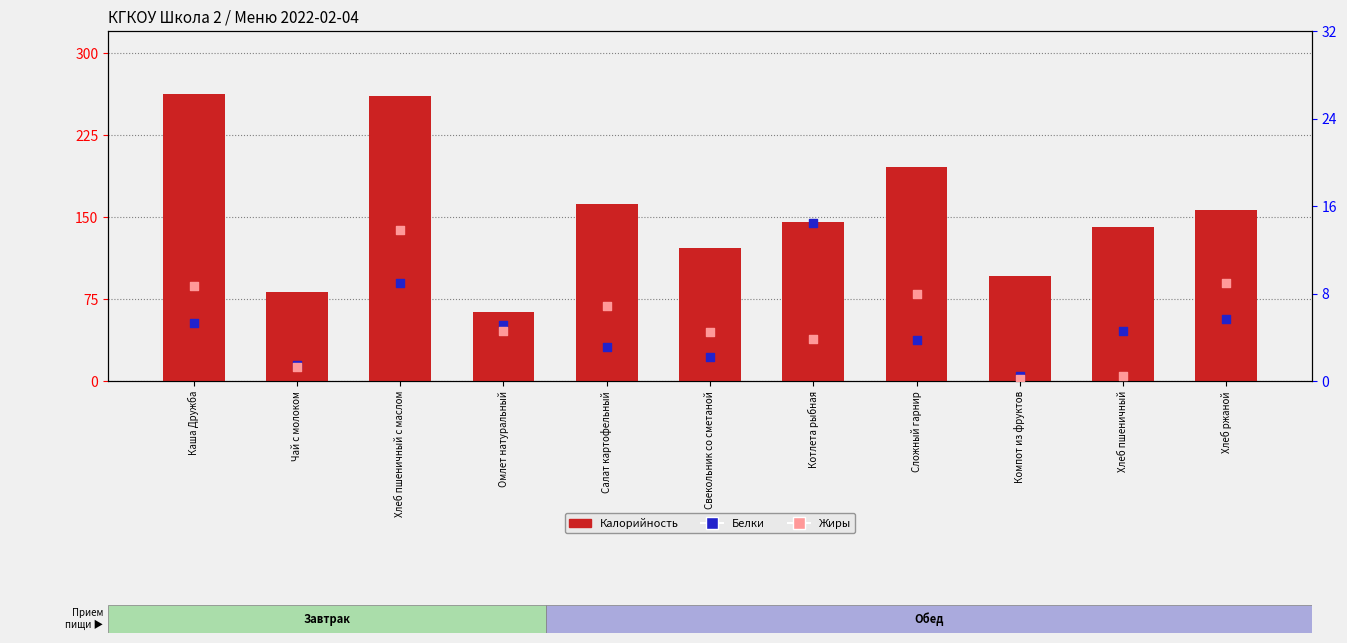

Which series has the widest spread of Y values?

Калорийность